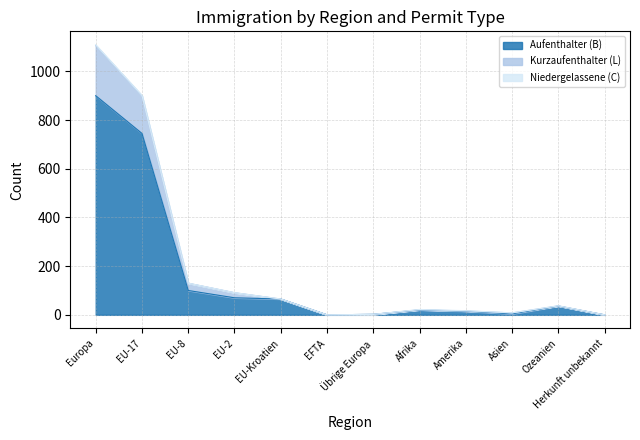

The value of Kurzaufenthalter (L) at EFTA is -404. True or false?

False